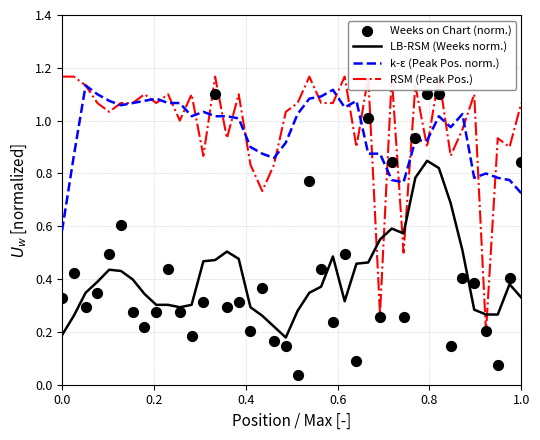

Which series has the largest total across all categories?

RSM (Peak Pos.)